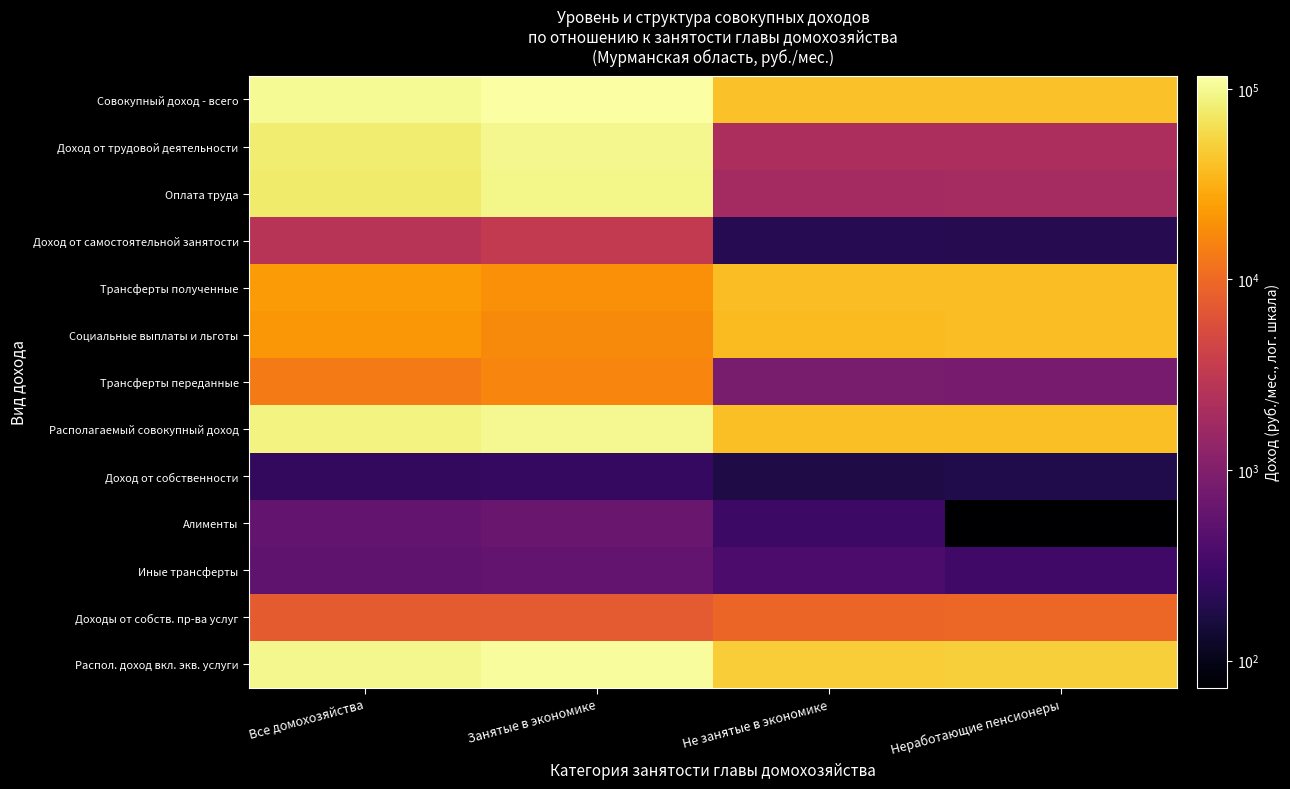

How many data points does each series have?

4